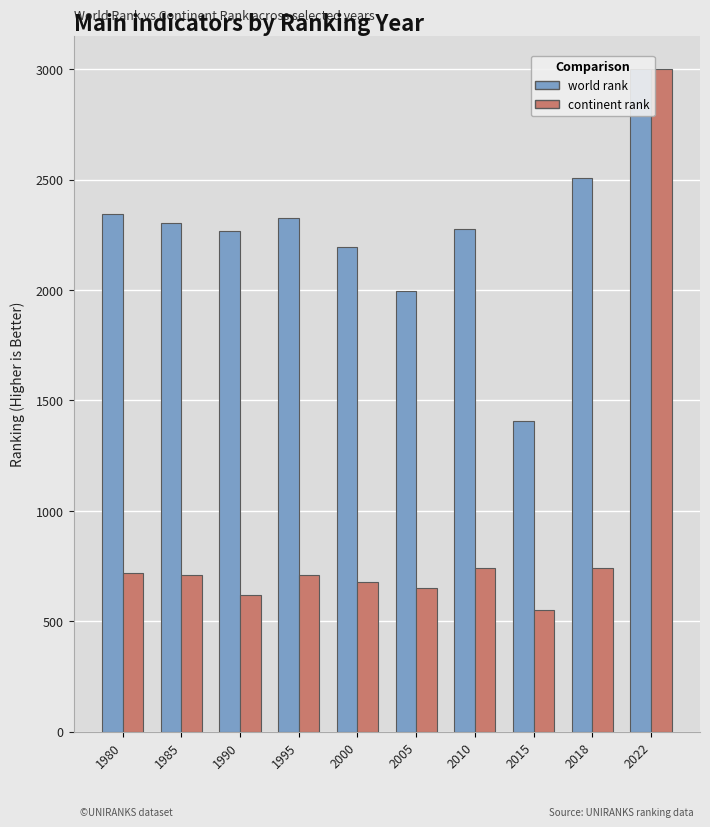

What is the maximum value for continent rank?

3000